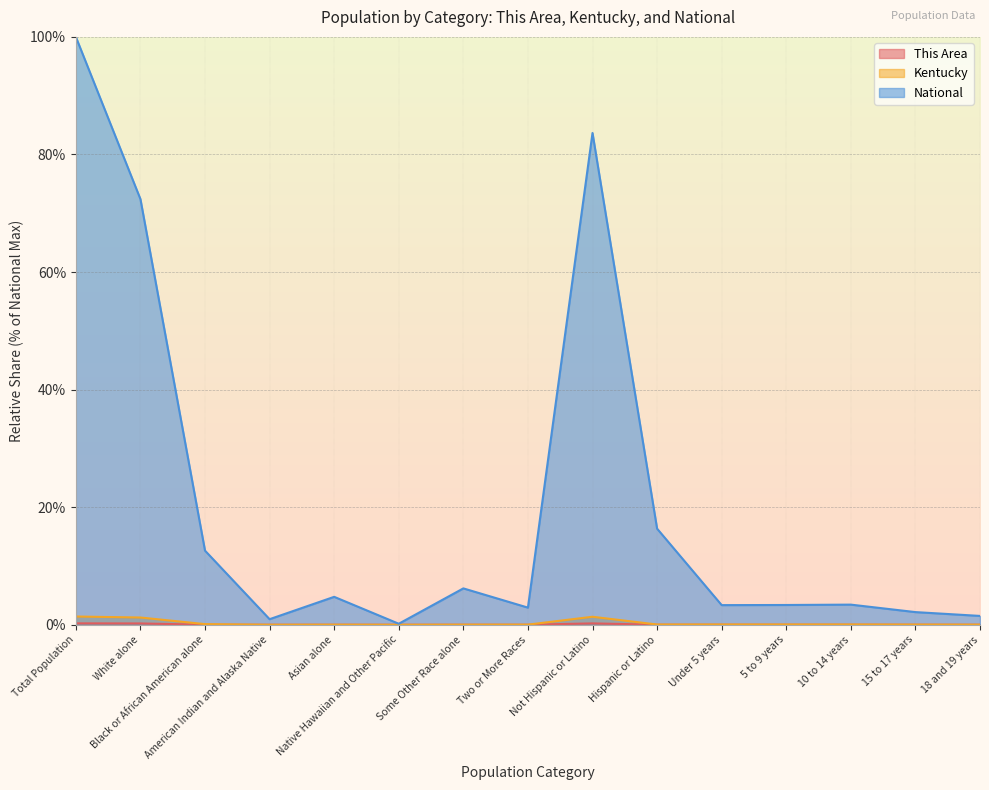

At which category is the sum across all series the highest?

Total Population